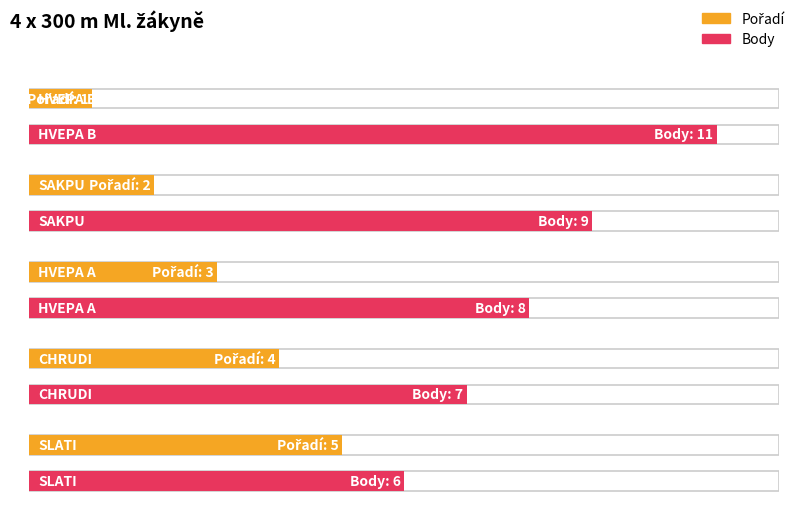

How many data points in Body are less than 8?

2